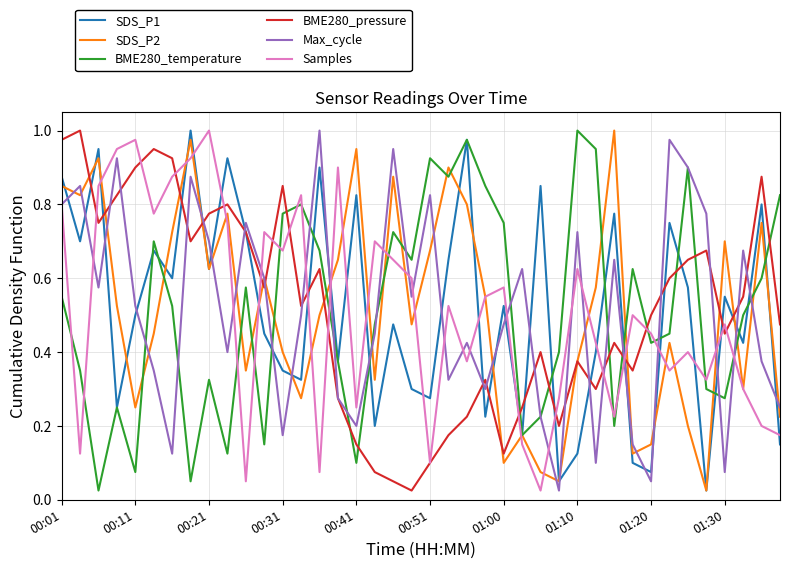

How many intersections are there between Samples and BME280_temperature?

15